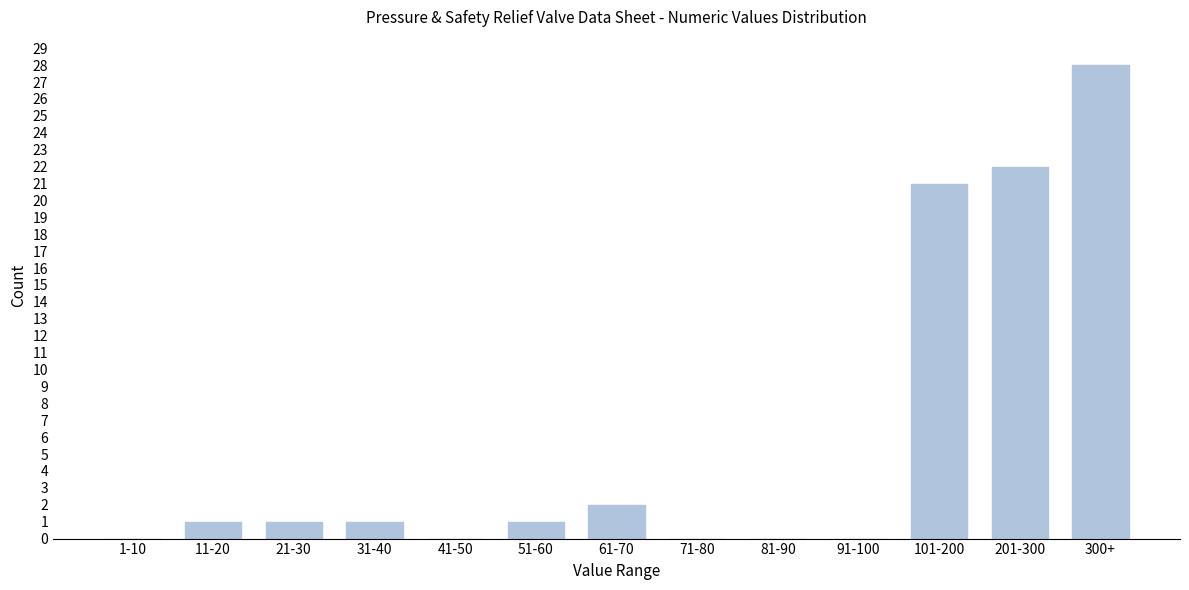

Reading left to right, transcribe all the data shown in this chart.

1-10=0	11-20=1	21-30=1	31-40=1	41-50=0	51-60=1	61-70=2	71-80=0	81-90=0	91-100=0	101-200=21	201-300=22	300+=28